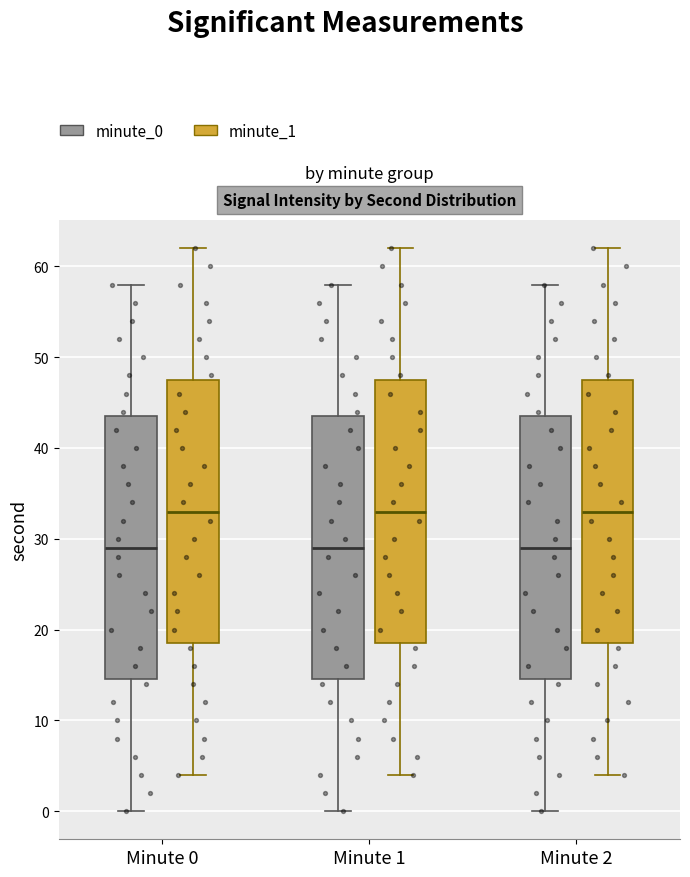

Reading left to right, read every box against the y-axis: the position of its median line, the range the box covers, and the ends of its whiskers. The values are not printed on the chart, so give them approximately, as read against the axis.

Minute 0 (minute_0): median 29, box 15 to 44, whiskers 0 to 58
Minute 0 (minute_1): median 33, box 19 to 48, whiskers 4 to 62
Minute 1 (minute_0): median 29, box 15 to 44, whiskers 0 to 58
Minute 1 (minute_1): median 33, box 19 to 48, whiskers 4 to 62
Minute 2 (minute_0): median 29, box 15 to 44, whiskers 0 to 58
Minute 2 (minute_1): median 33, box 19 to 48, whiskers 4 to 62